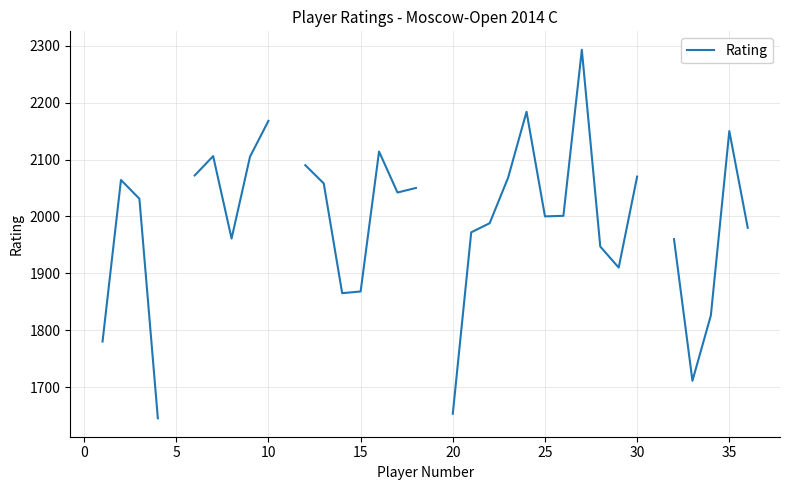

How many values exceed 1988?

18